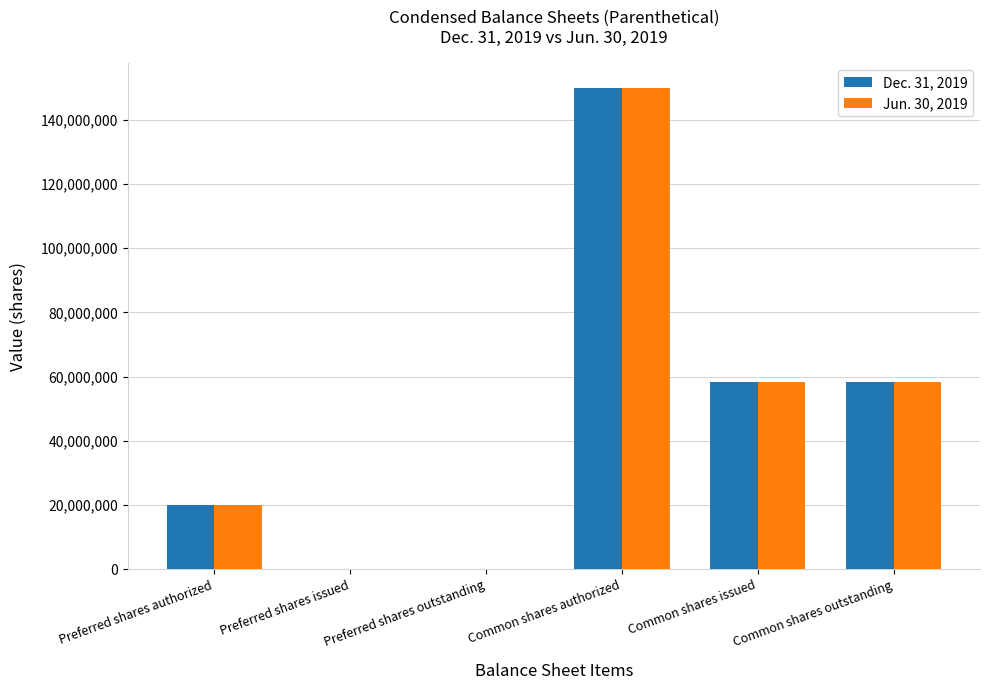

What is the greatest value displayed?

150000000